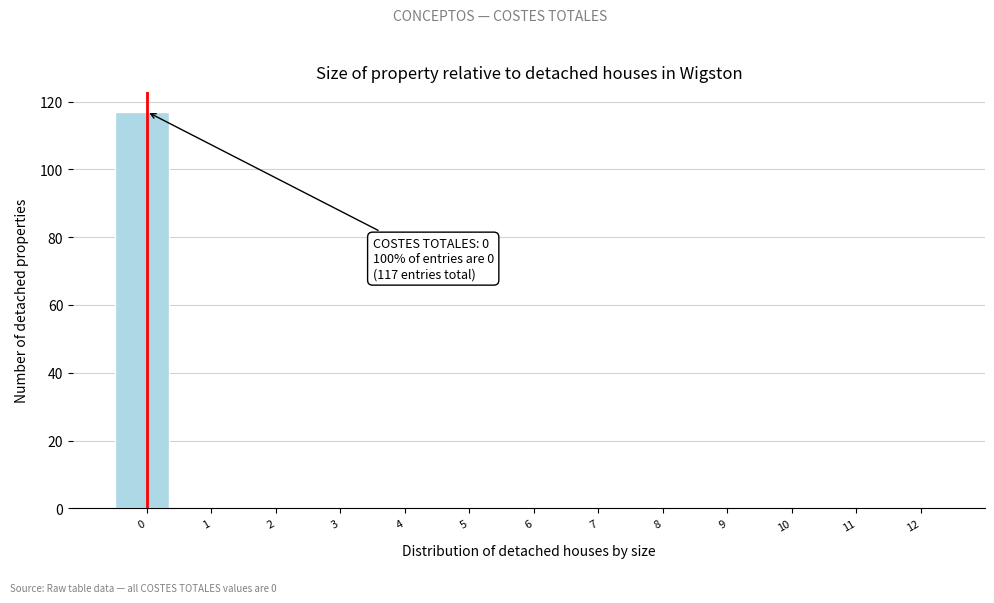

Reading right to left, list all the values displayed in this chart.

12=0	11=0	10=0	9=0	8=0	7=0	6=0	5=0	4=0	3=0	2=0	1=0	0=117